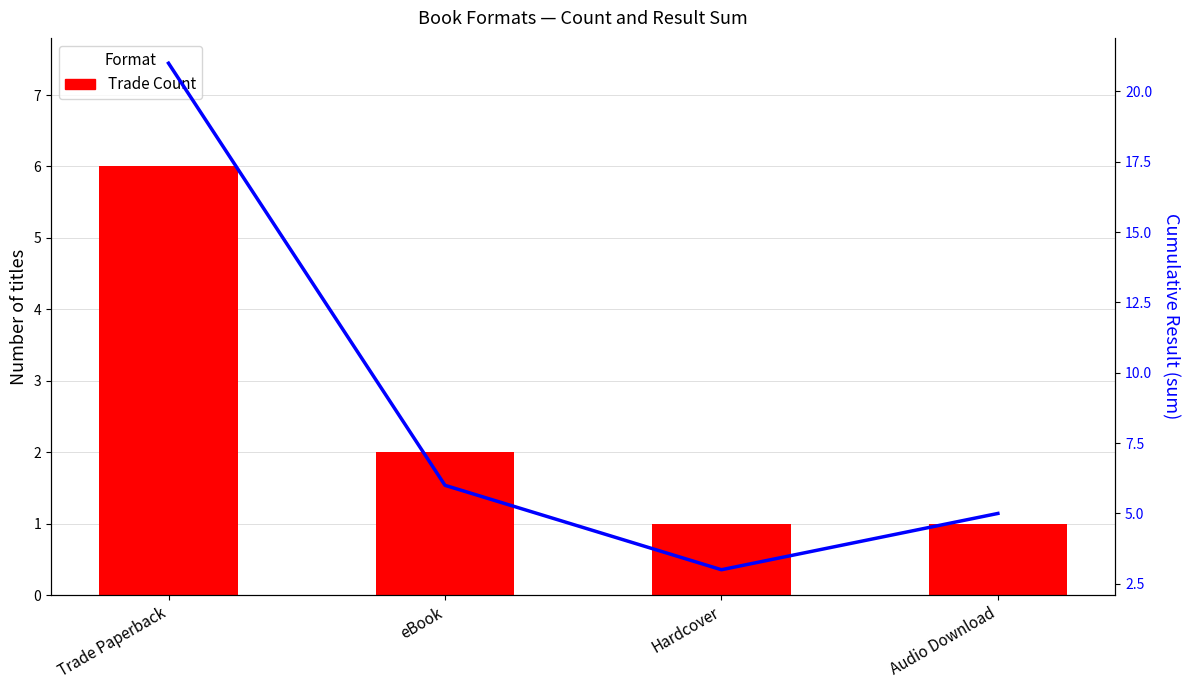

What is the sum of all Trade Count values?

10